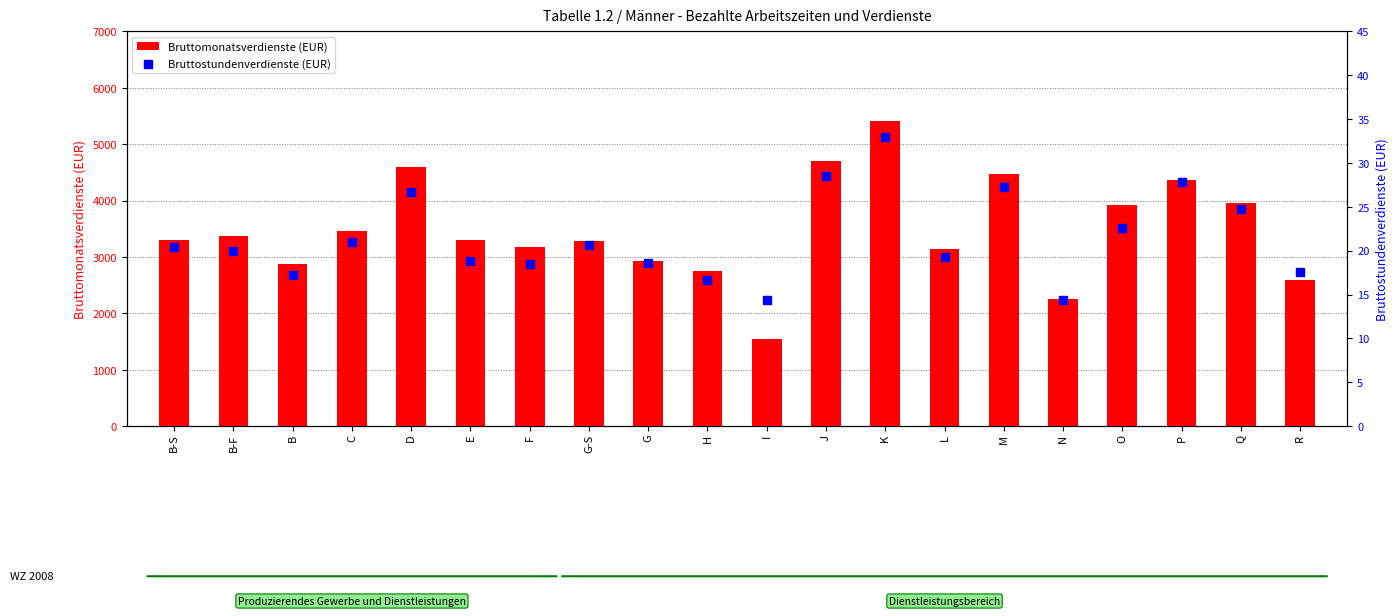

What are all the series names shown in the legend?

Bruttomonatsverdienste (EUR), Bruttostundenverdienste (EUR)